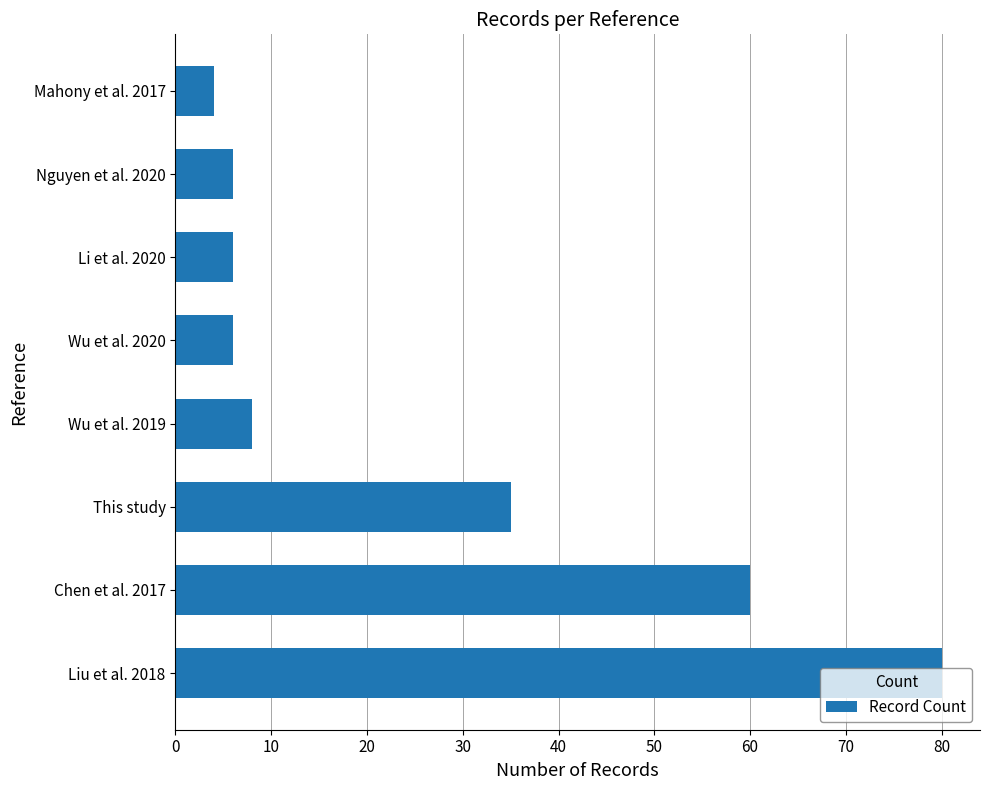

Between Liu et al. 2018 and Chen et al. 2017, which is larger?

Liu et al. 2018